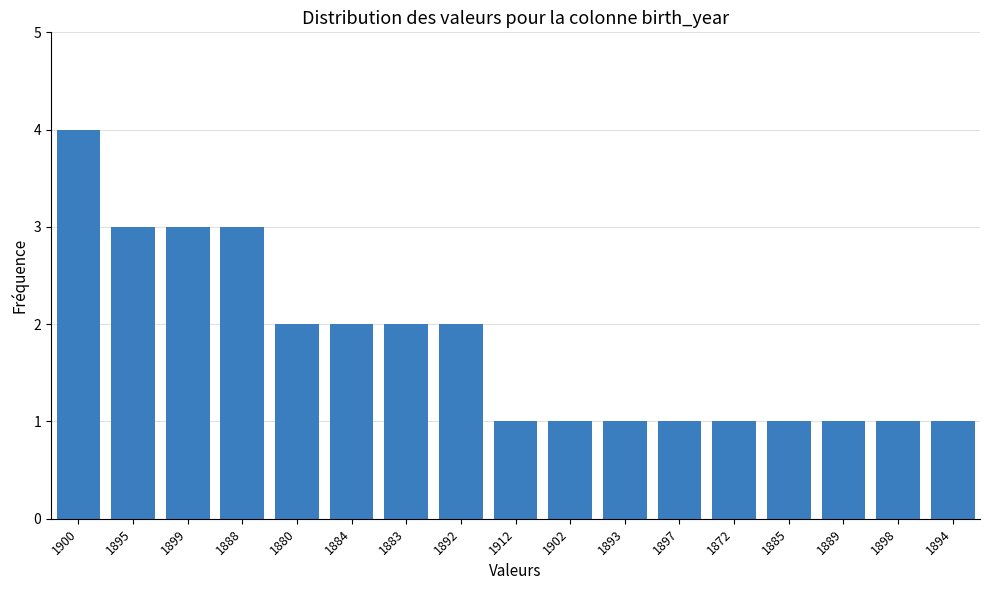

Reading right to left, extract all data points from this chart.

1	1	1	1	1	1	1	1	1	2	2	2	2	3	3	3	4